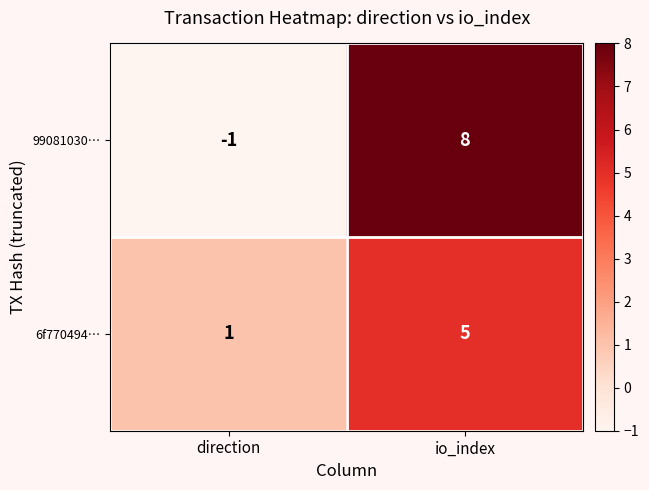

How many categories are shown in the chart?

2